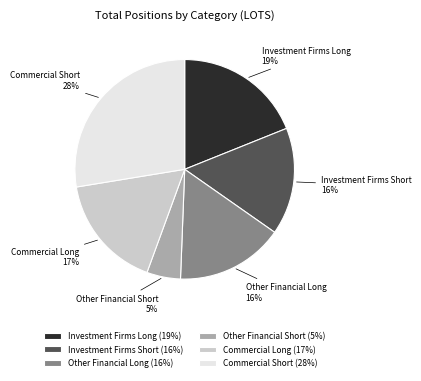

True or false: Investment Firms Short accounts for 16% of the total.

True